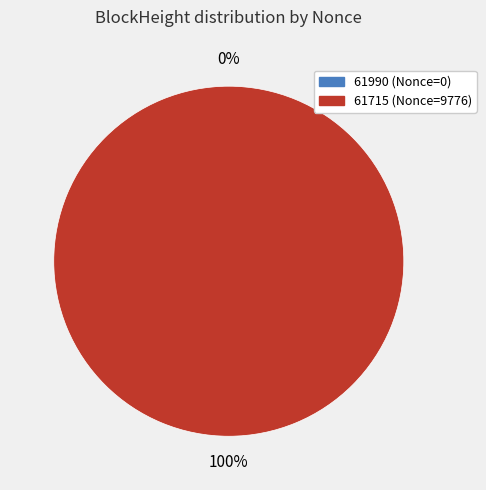

Does 61715 represent more than half of the total?

Yes